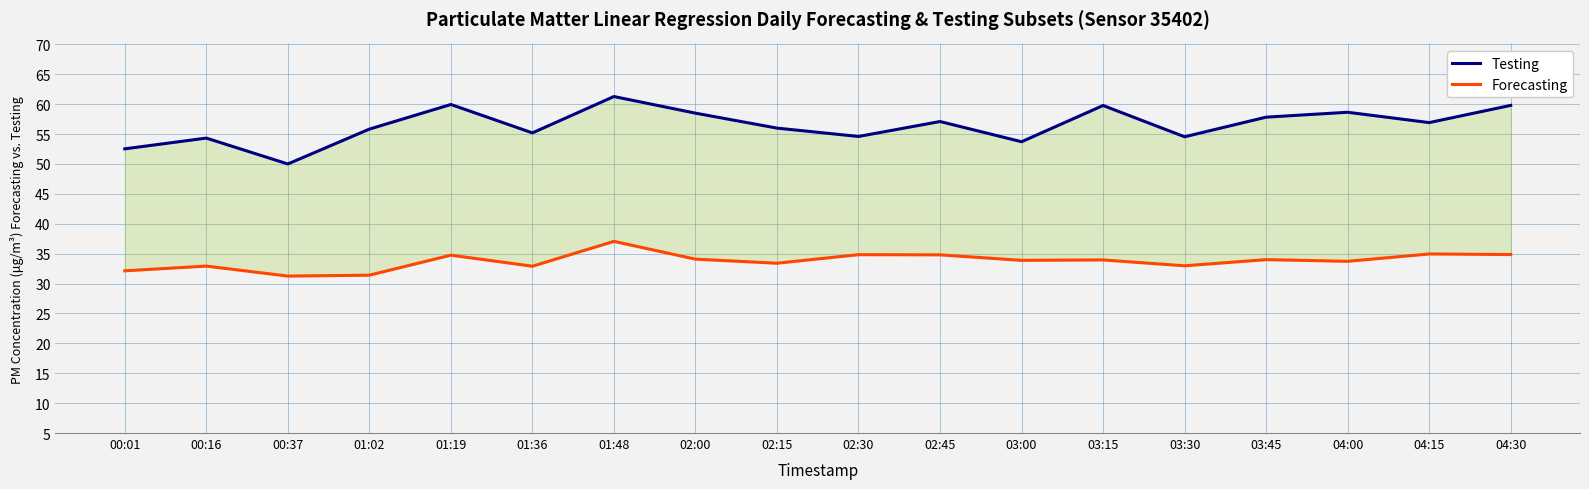

What is the difference between the maximum and minimum values in the Forecasting series?

5.8